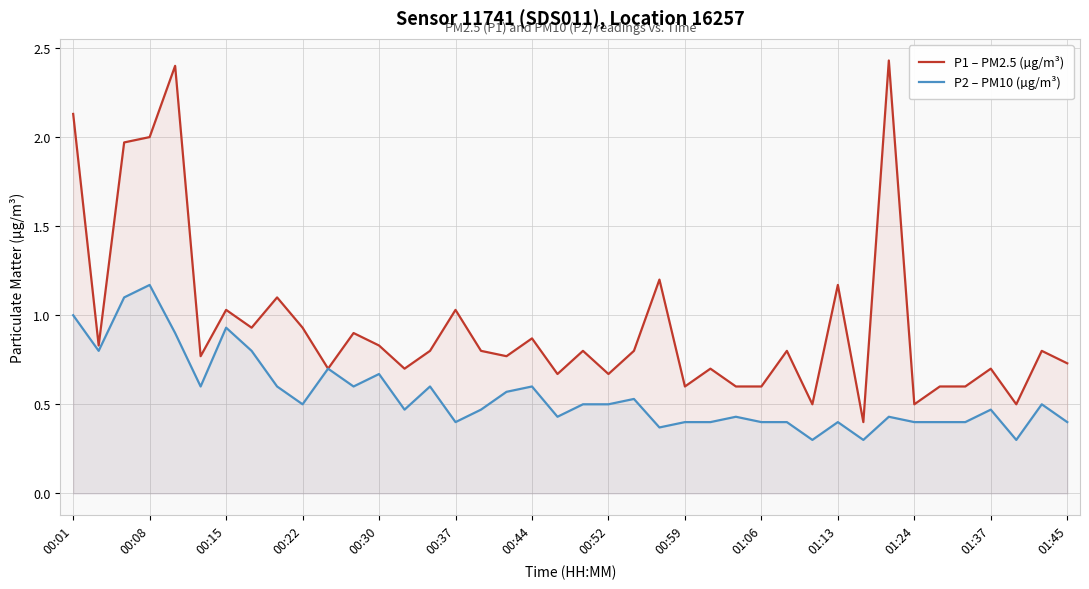

Reading right to left, transcribe all the data shown in this chart.

P1 – PM2.5 (µg/m³): 0.7	0.8	0.5	0.7	0.6	0.6	0.5	2.4	0.4	1.2	0.5	0.8	0.6	0.6	0.7	0.6	1.2	0.8	0.7	0.8	0.7	0.9	0.8	0.8	1.0	0.8	0.7	0.8	0.9	0.7	0.9	1.1	0.9	1.0	0.8	2.4	2.0	2.0	0.8	2.1
P2 – PM10 (µg/m³): 0.4	0.5	0.3	0.5	0.4	0.4	0.4	0.4	0.3	0.4	0.3	0.4	0.4	0.4	0.4	0.4	0.4	0.5	0.5	0.5	0.4	0.6	0.6	0.5	0.4	0.6	0.5	0.7	0.6	0.7	0.5	0.6	0.8	0.9	0.6	0.9	1.2	1.1	0.8	1.0